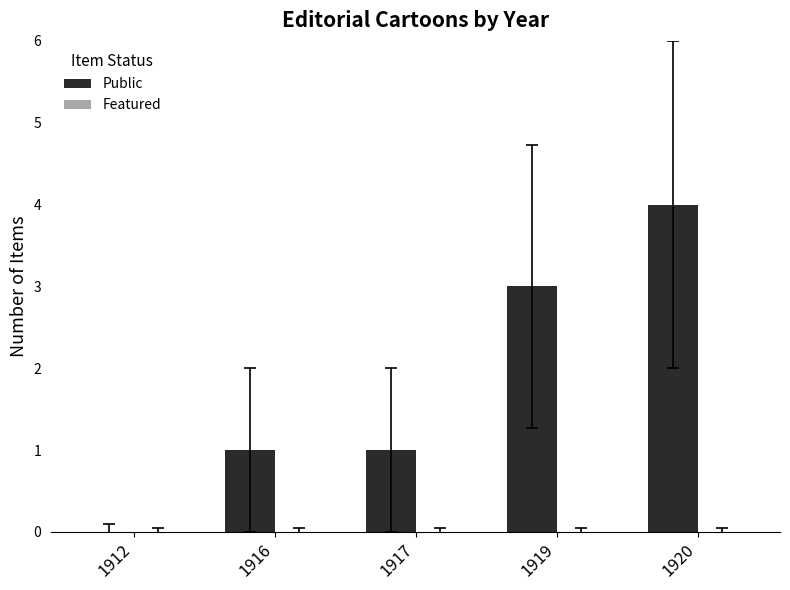

Approximately how many times larger is the value at 1916 compared to 1919?

0.3